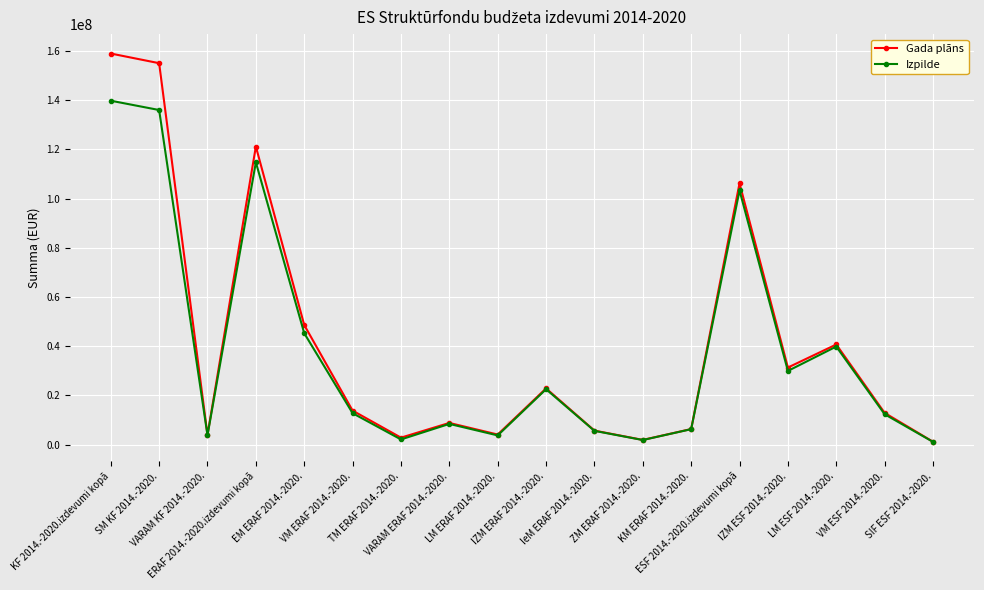

In Gada plāns, how many points are higher than both neighbors (excluding endpoints)?

5